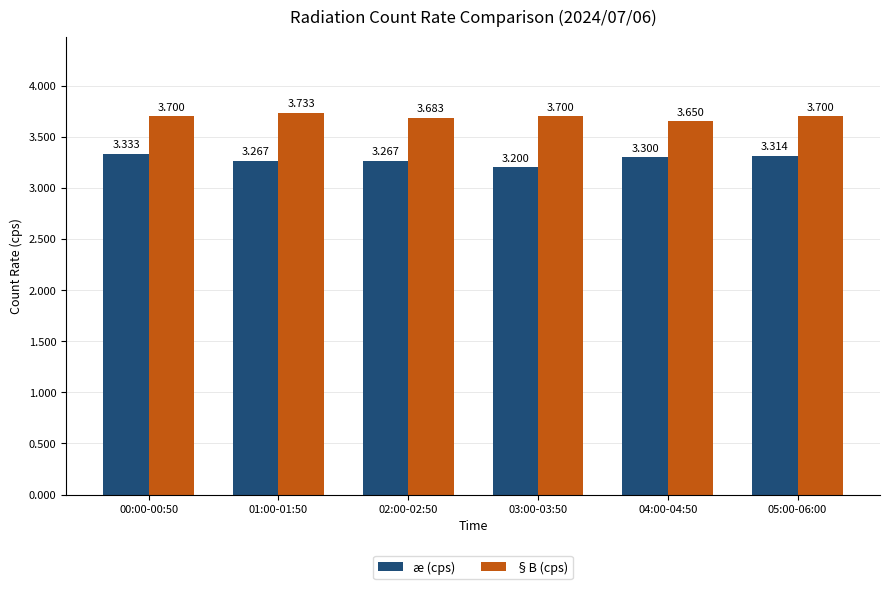

Which series has the largest range (max minus min)?

æ (cps)